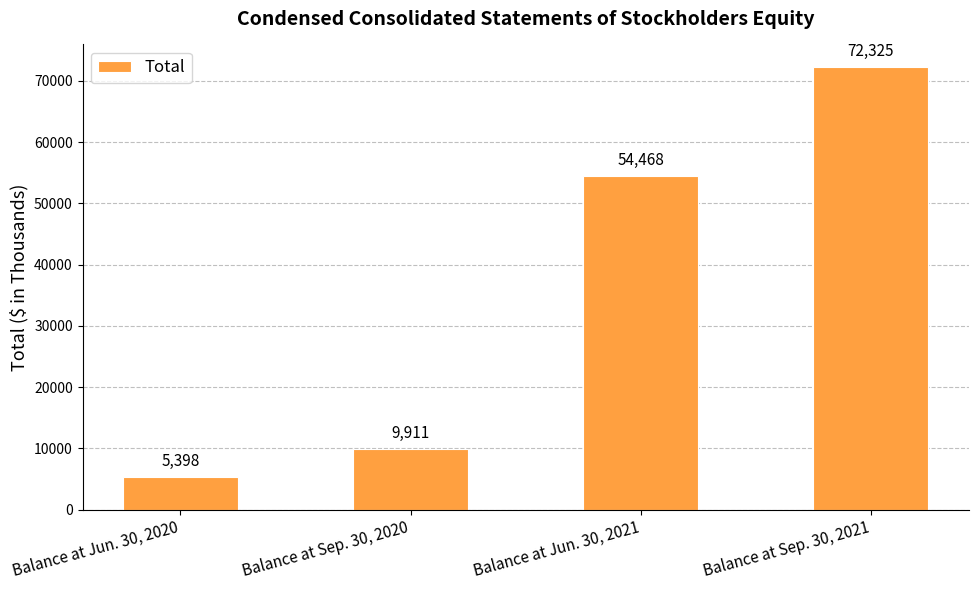

Between Balance at Jun. 30, 2020 and Balance at Jun. 30, 2021, which is larger?

Balance at Jun. 30, 2021